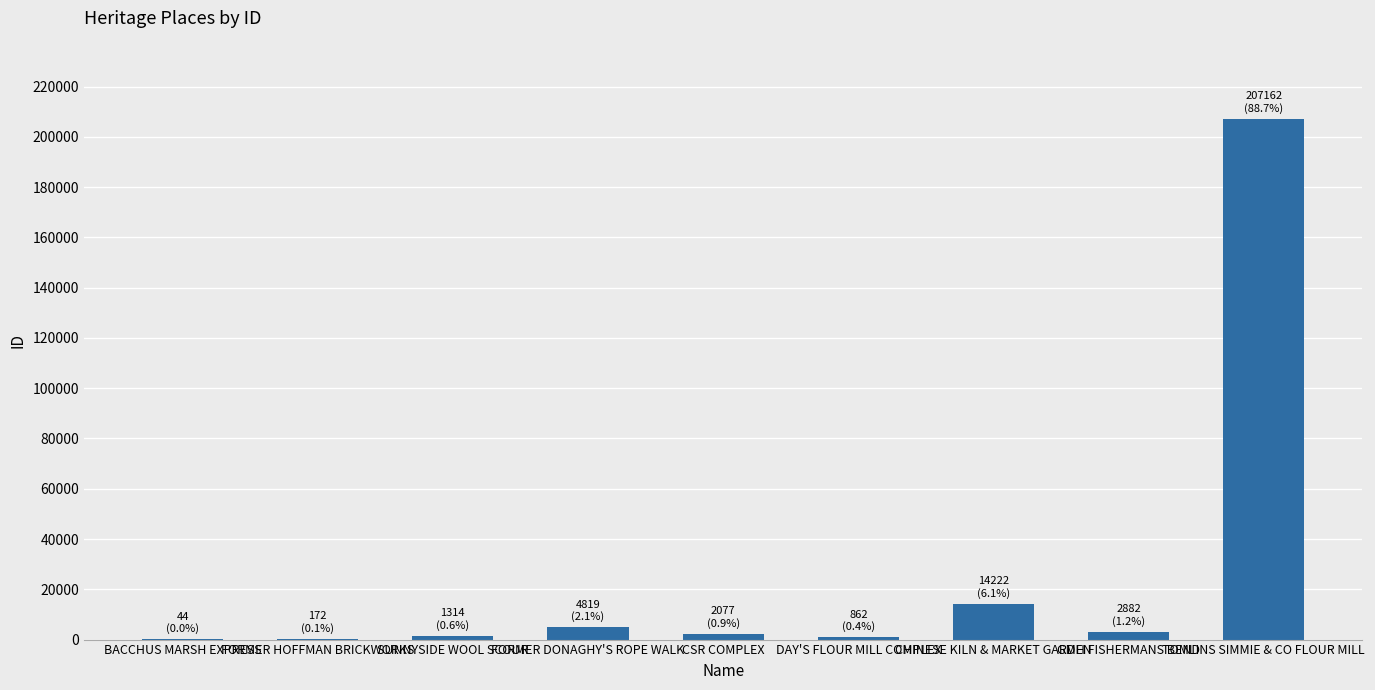

What is the sum of all values?

233554